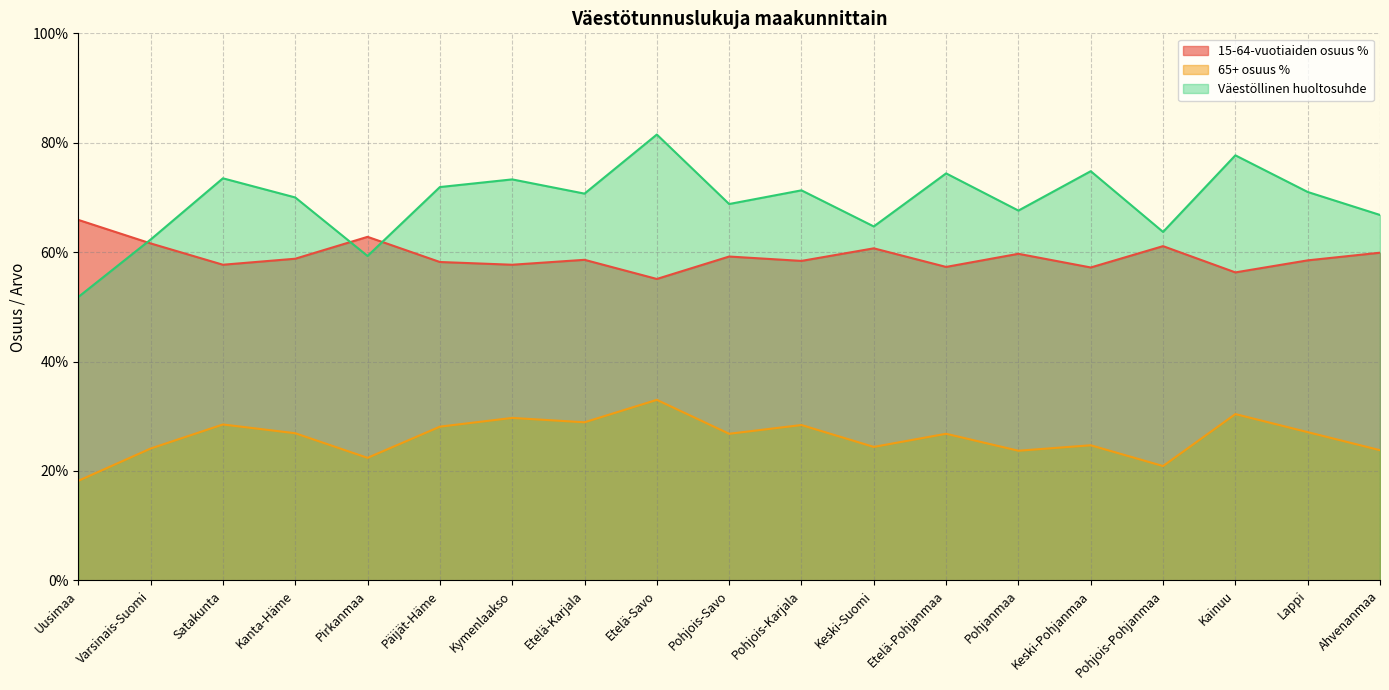

What is the highest value of the Väestöllinen huoltosuhde series?

81.5